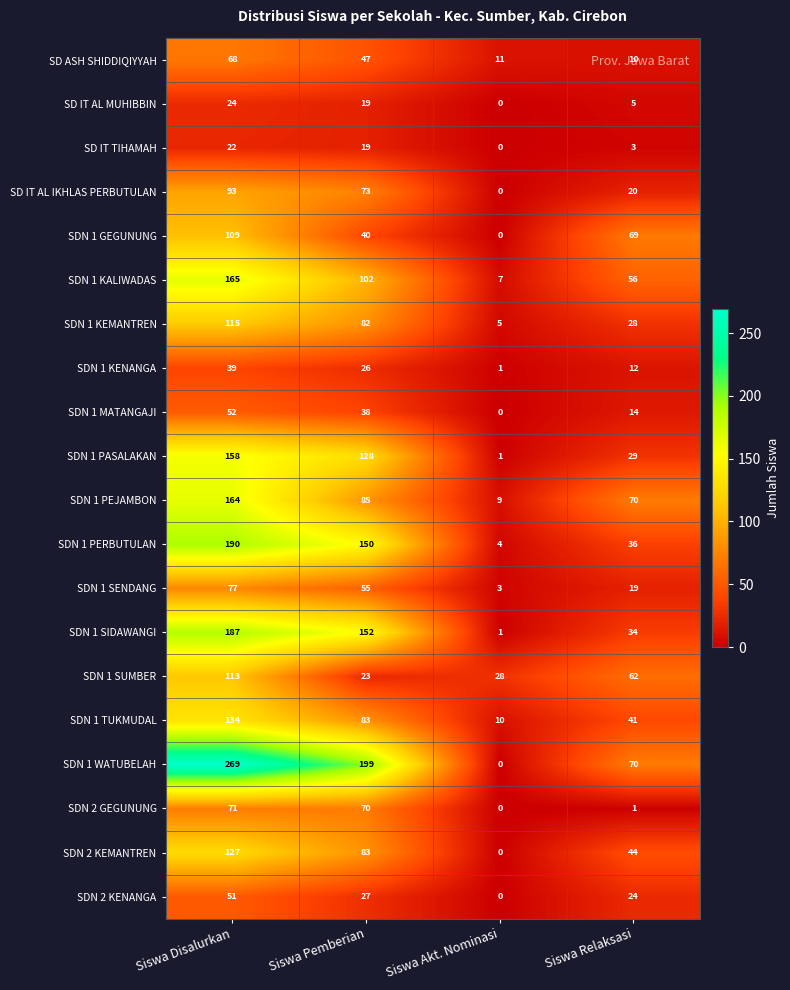

List the series in order of their peak value, highest first.

SDN 1 WATUBELAH, SDN 1 PERBUTULAN, SDN 1 SIDAWANGI, SDN 1 KALIWADAS, SDN 1 PEJAMBON, SDN 1 PASALAKAN, SDN 1 TUKMUDAL, SDN 2 KEMANTREN, SDN 1 KEMANTREN, SDN 1 SUMBER, SDN 1 GEGUNUNG, SD IT AL IKHLAS PERBUTULAN, SDN 1 SENDANG, SDN 2 GEGUNUNG, SD ASH SHIDDIQIYYAH, SDN 1 MATANGAJI, SDN 2 KENANGA, SDN 1 KENANGA, SD IT AL MUHIBBIN, SD IT TIHAMAH